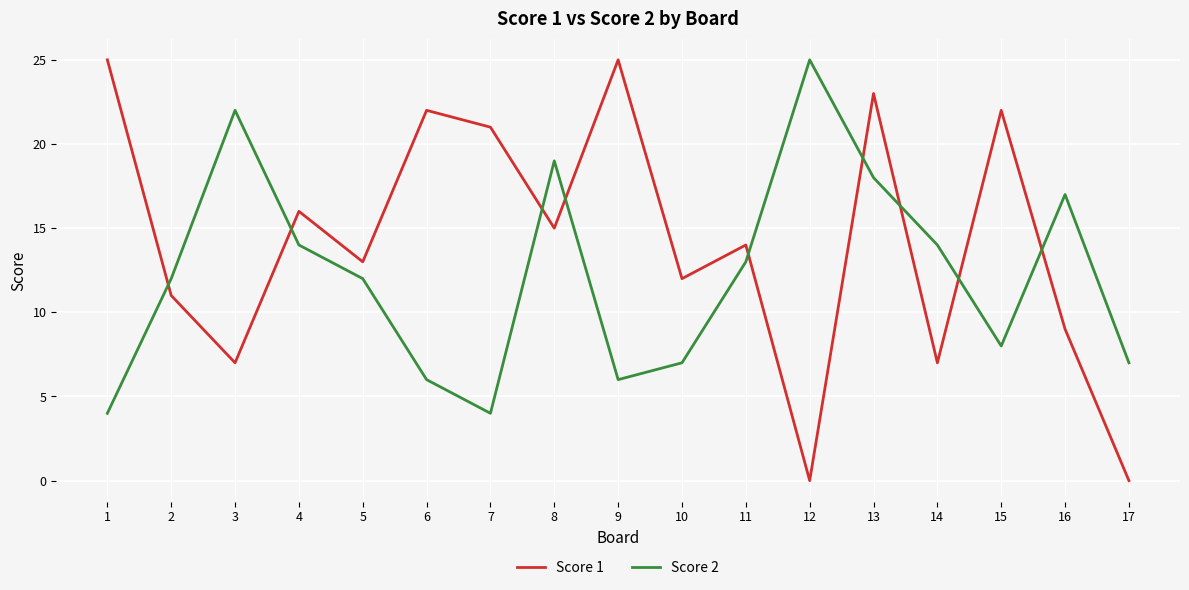

Is it true that Score 1 equals 22 at 15?

True